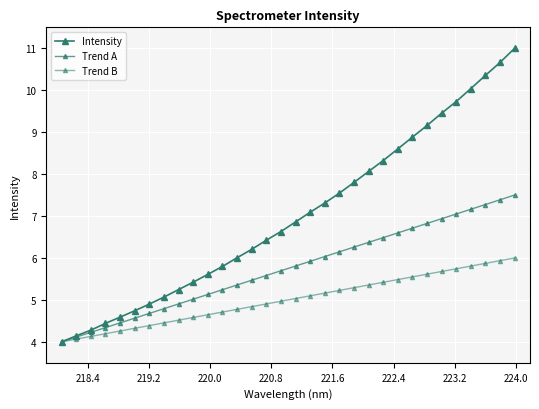

Count the number of data series in this chart.

3